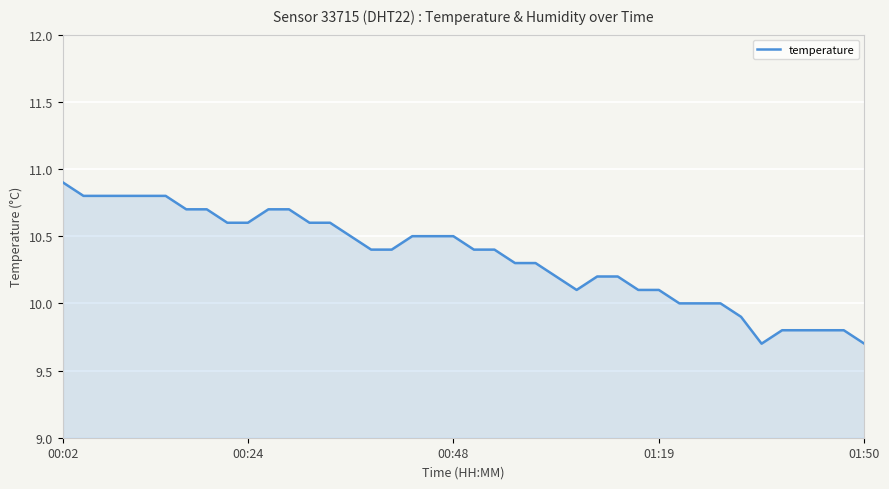

How many lines are shown in the chart?

1